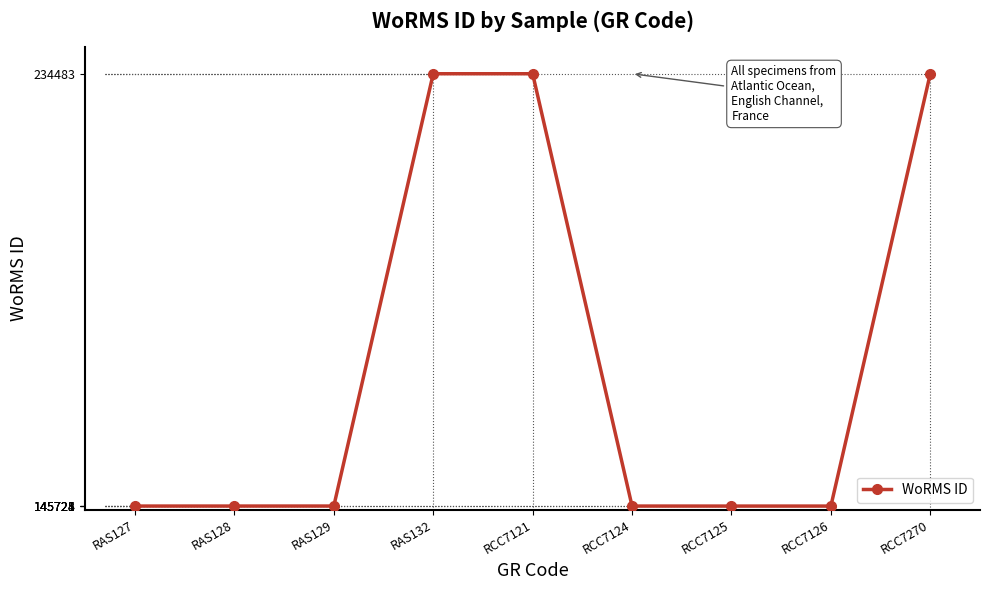

The chart shows a value of 239672 at RCC7126. True or false?

False